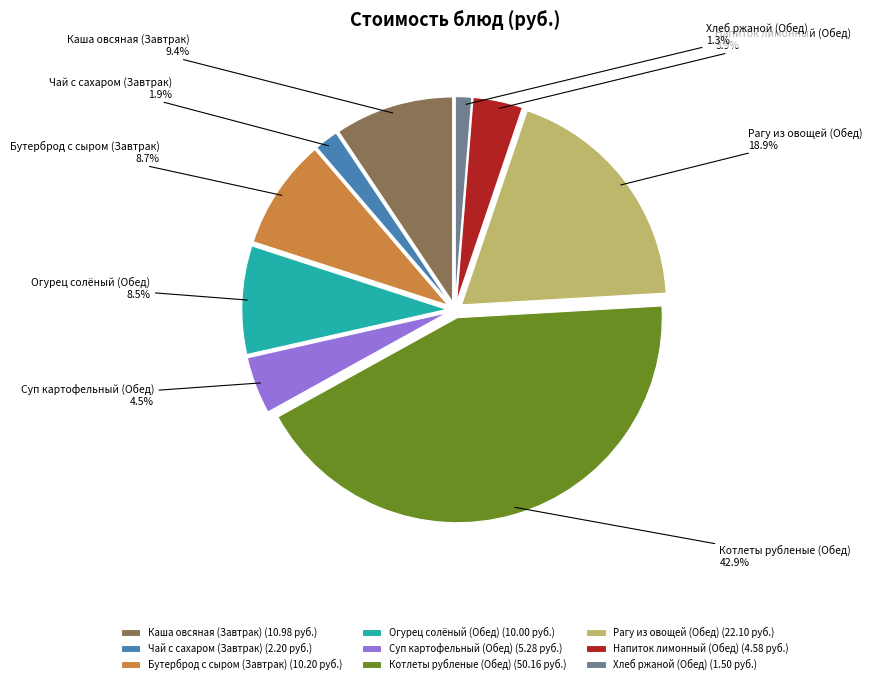

Which category has the smallest portion of the pie?

Хлеб ржаной (Обед)